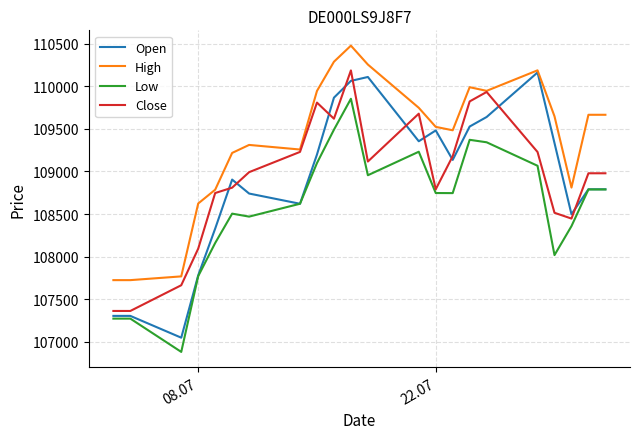

True or false: Low and Close cross at least once.

False